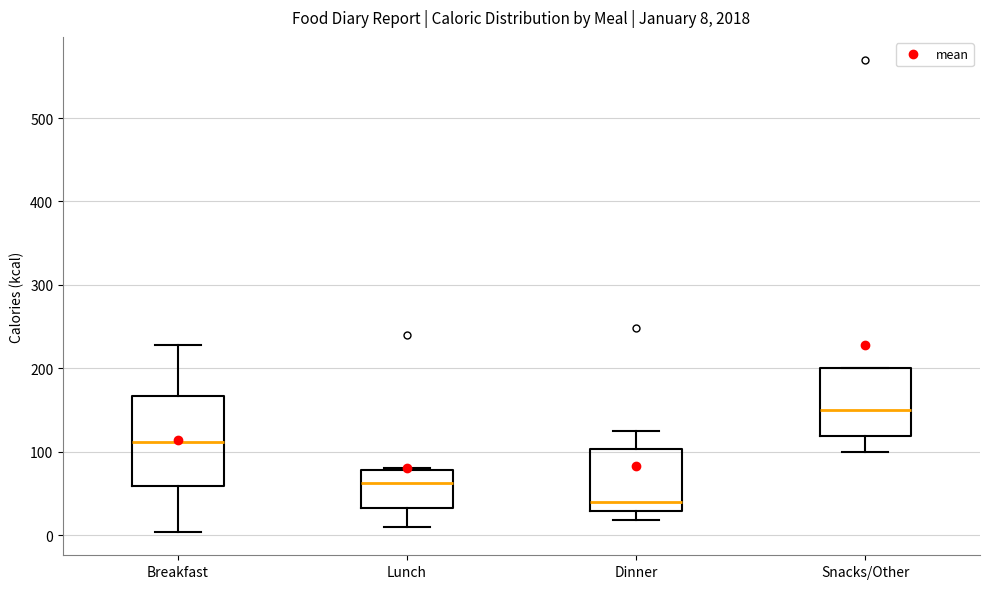

Which box has the highest median line?

Snacks/Other